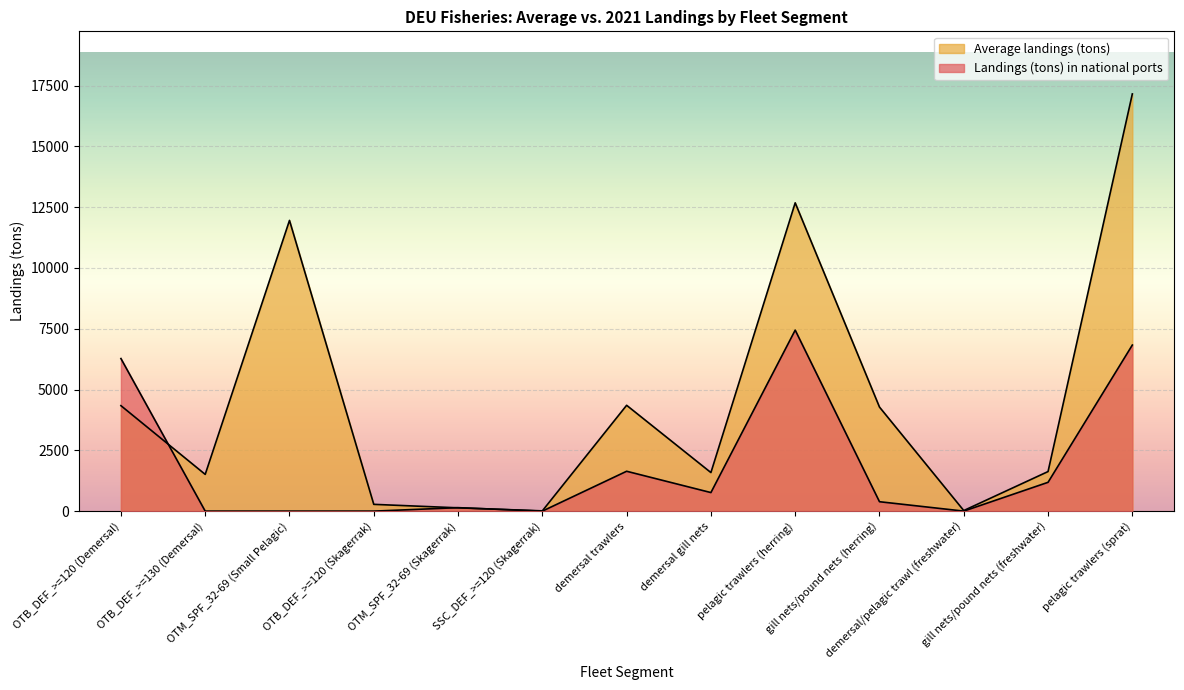

How many interior local valleys does the Landings (tons) in national ports series have?

3